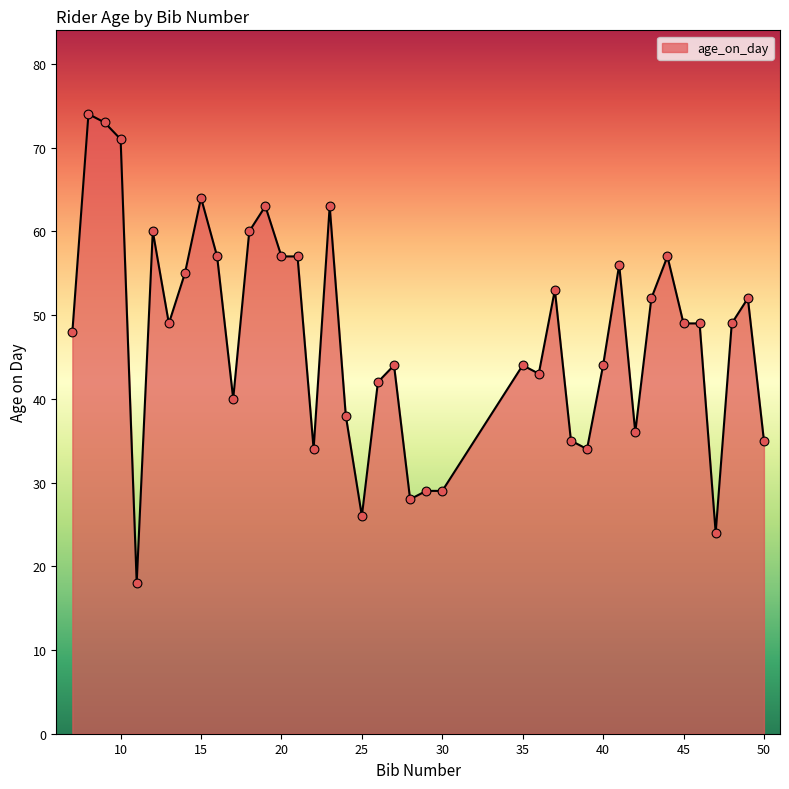

What is the greatest value displayed?

74